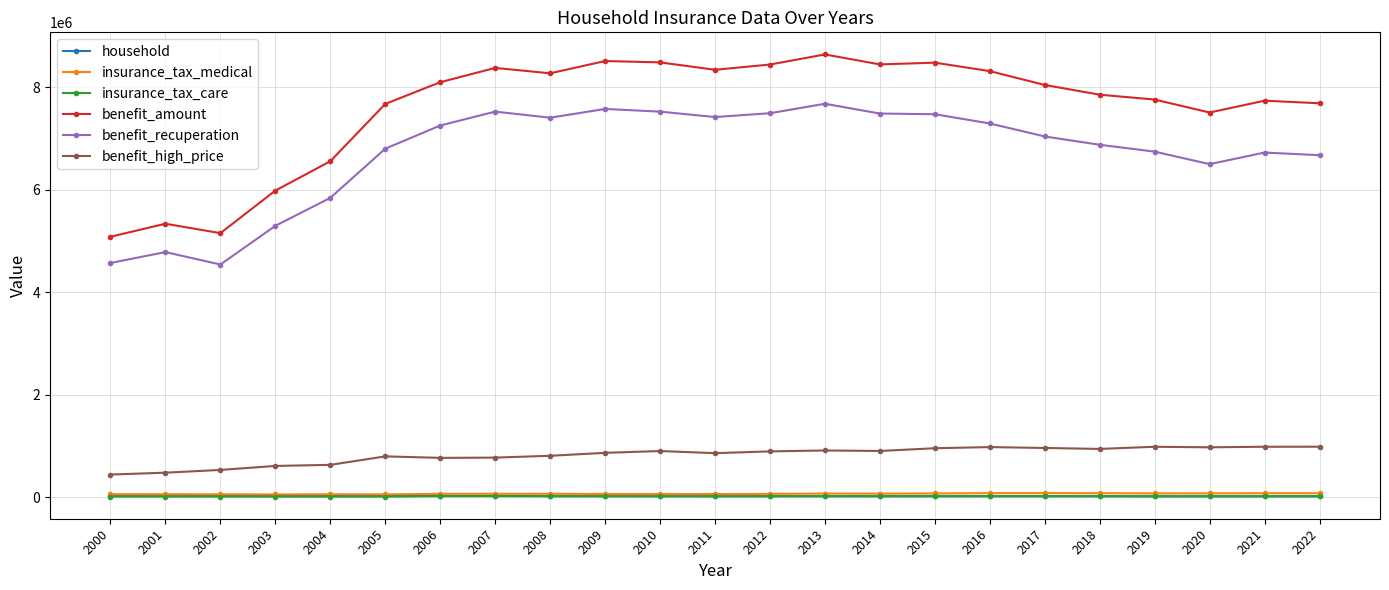

Does the chart have visible grid lines?

Yes